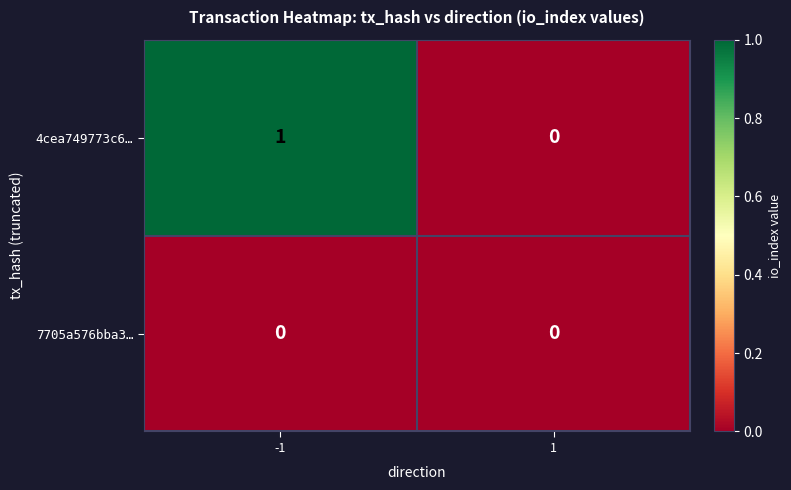

Is it true that 4cea749773c6… equals 1 at -1?

True